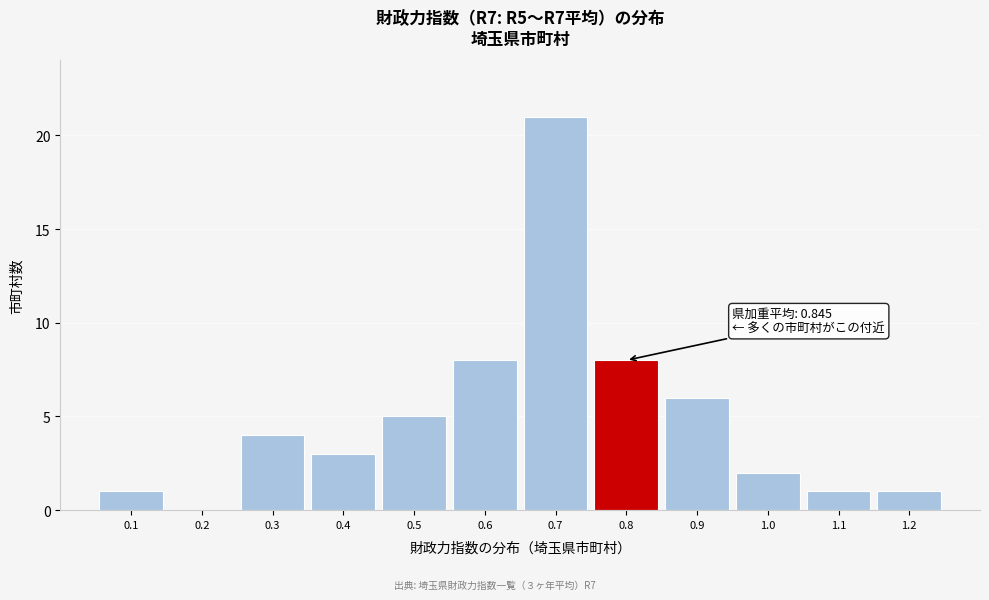

Reading left to right, list all the values displayed in this chart.

0.1=1	0.2=0	0.3=4	0.4=3	0.5=5	0.6=8	0.7=21	0.8=8	0.9=6	1.0=2	1.1=1	1.2=1